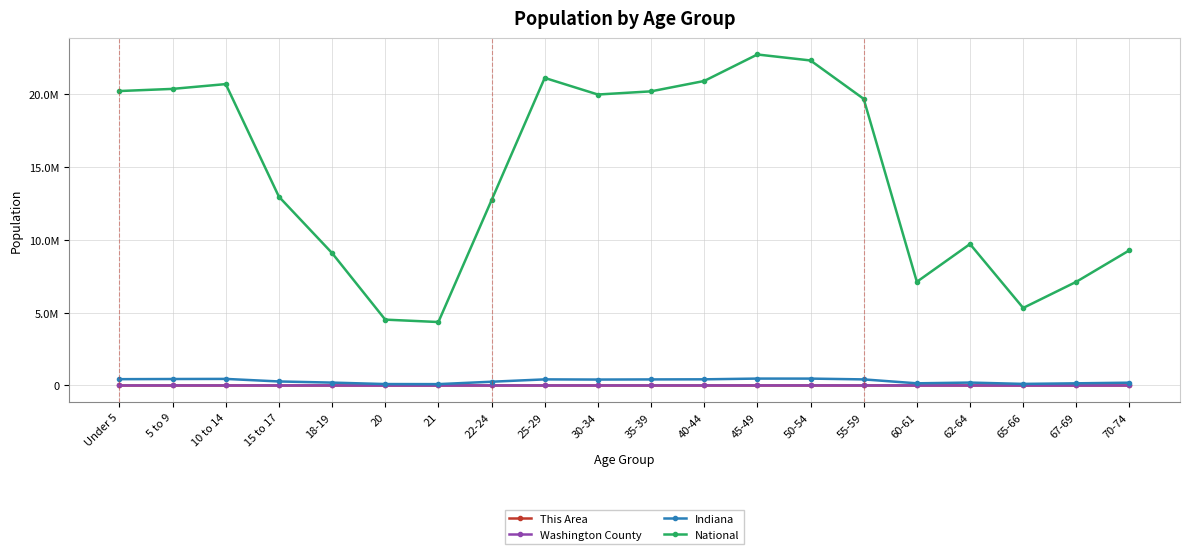

Does the chart have visible grid lines?

Yes